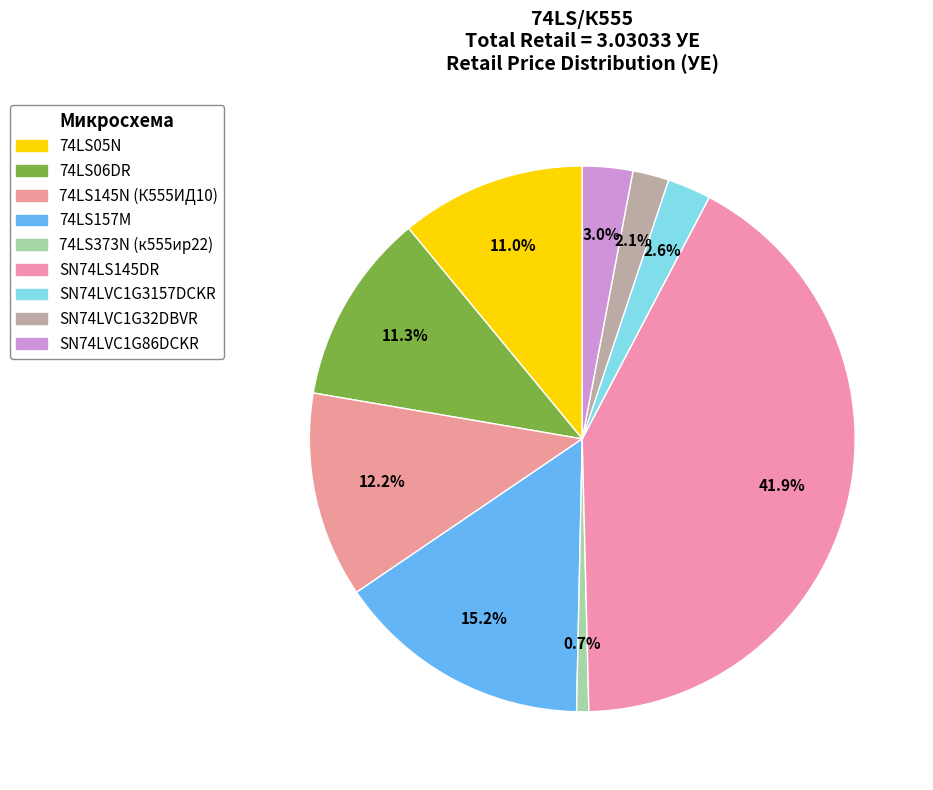

To the nearest percent, what portion does SN74LVC1G3157DCKR represent?

3%